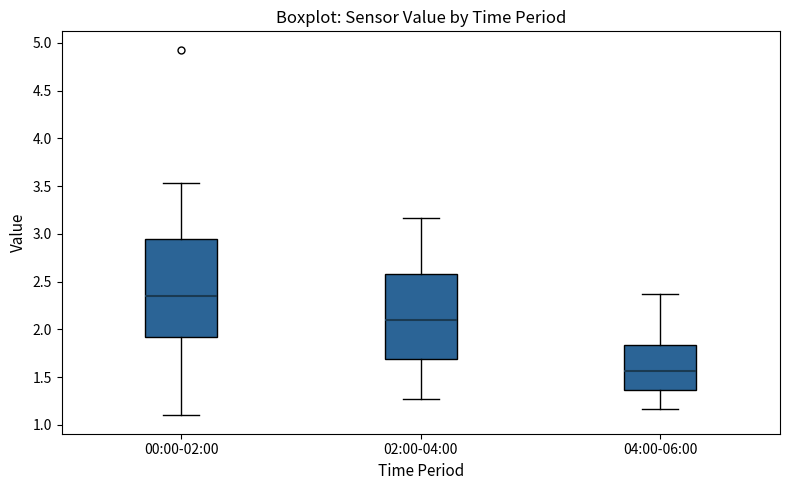

Which box is the tallest, from its lower edge to its upper edge?

00:00-02:00